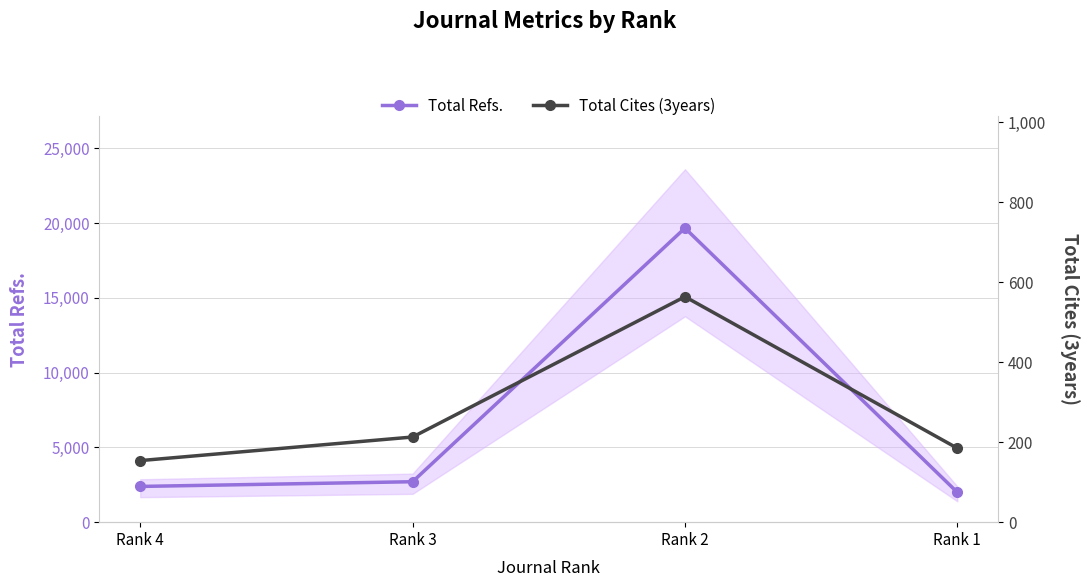

List the series in order of their peak value, highest first.

Total Refs., Total Cites (3years)